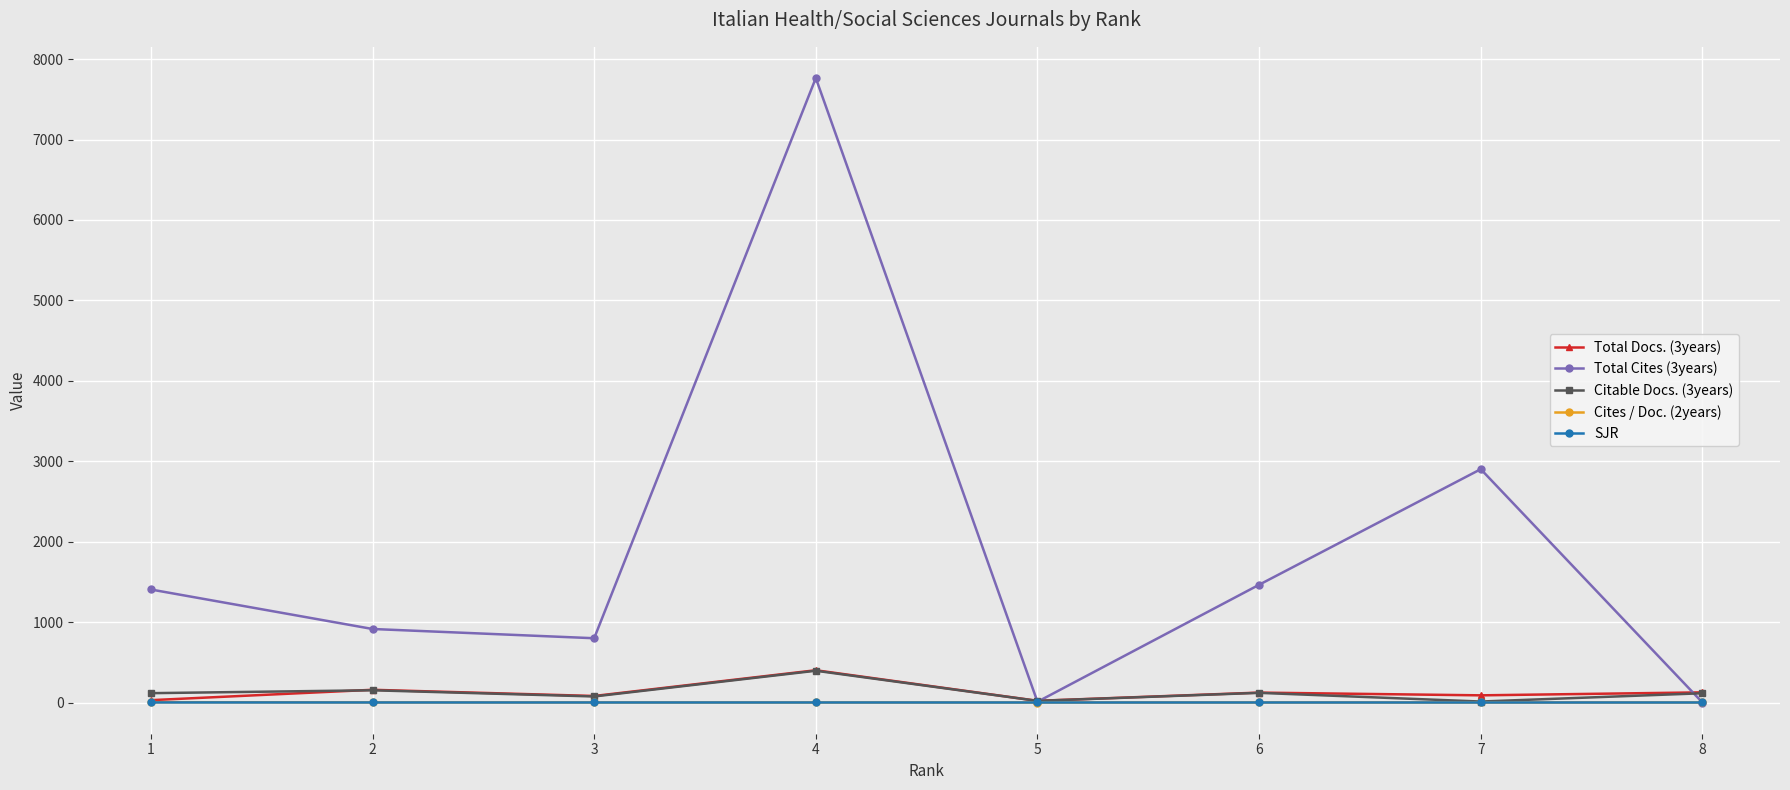

How many interior local valleys does the Citable Docs. (3years) series have?

3